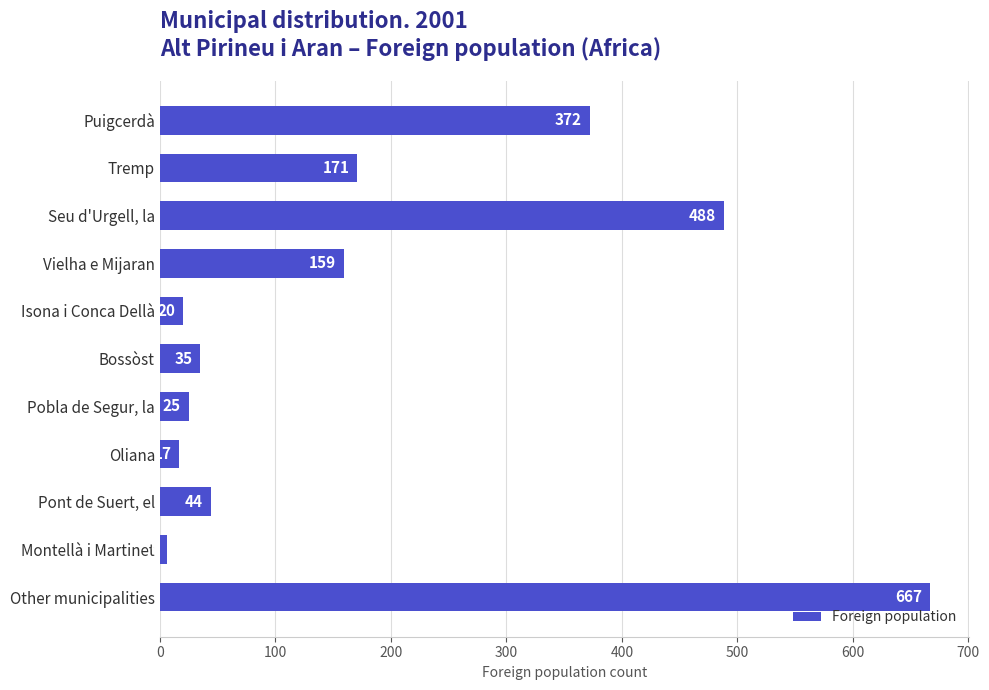

Approximately how many times larger is the value at Vielha e Mijaran compared to Puigcerdà?

0.4